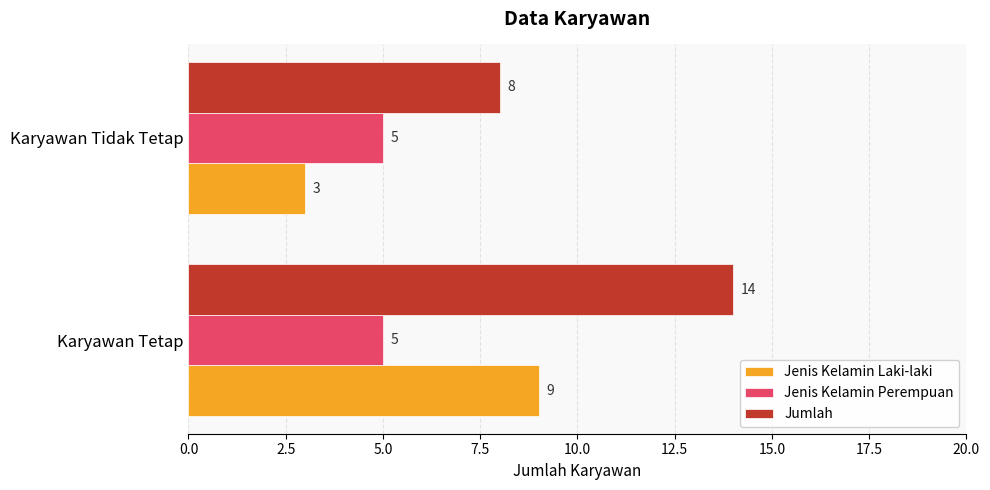

The value of Jenis Kelamin Perempuan at Karyawan Tidak Tetap is 3. True or false?

False